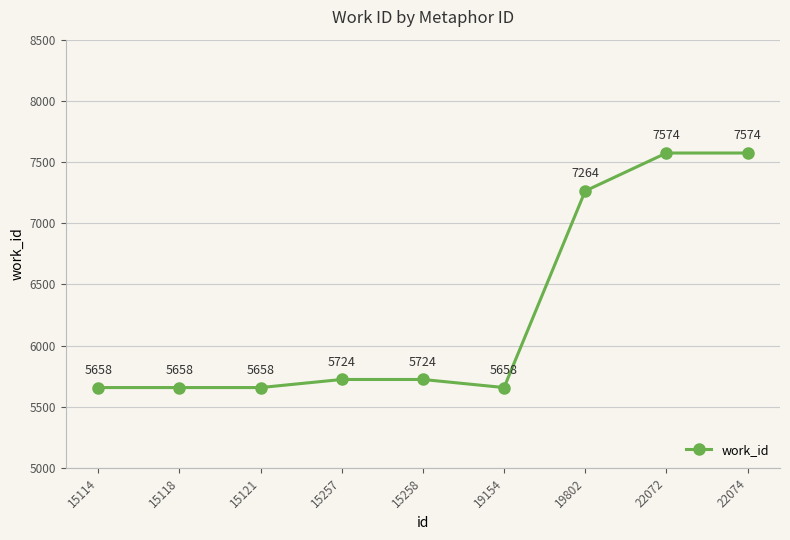

How many data points does each series have?

9